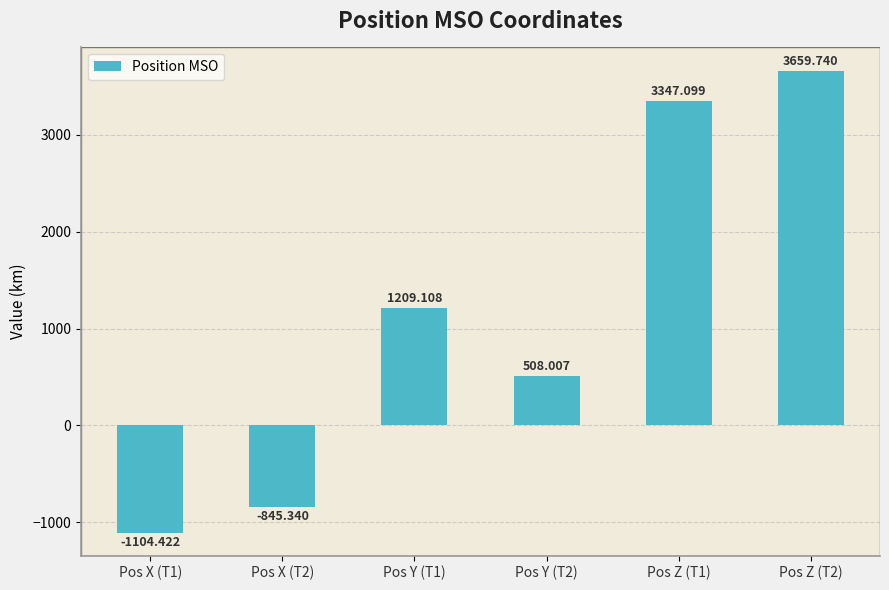

Rank the categories by value from lowest to highest.

Pos X (T1), Pos X (T2), Pos Y (T2), Pos Y (T1), Pos Z (T1), Pos Z (T2)